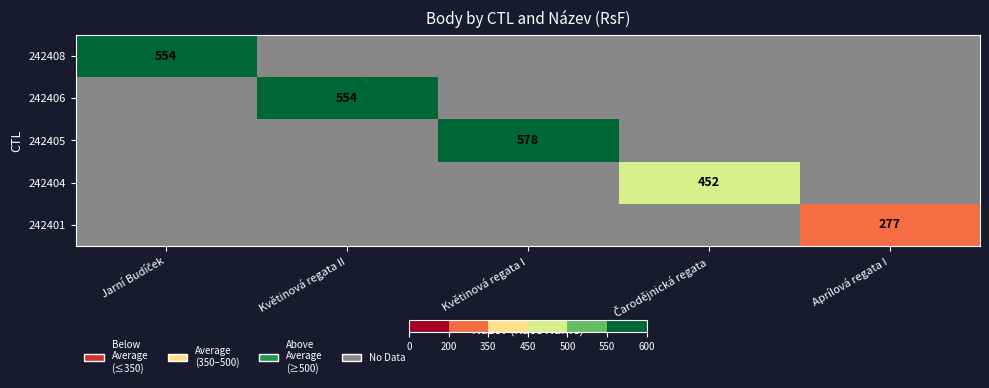

The 242401 series shows 495 at Aprílová regata I. True or false?

False